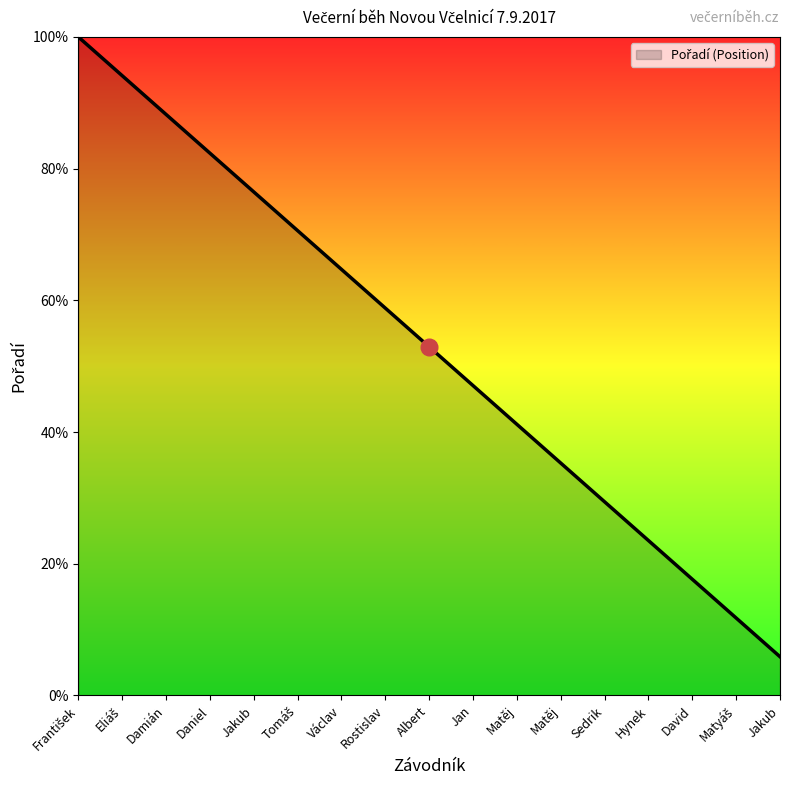

Is this an area chart (filled region under the line)?

Yes